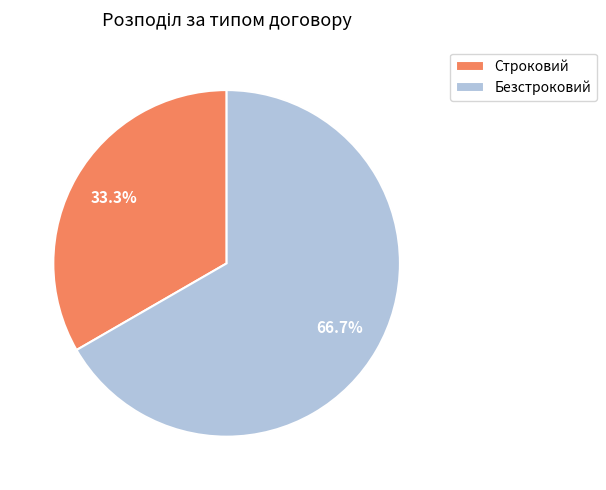

How many slices are in this pie chart?

2